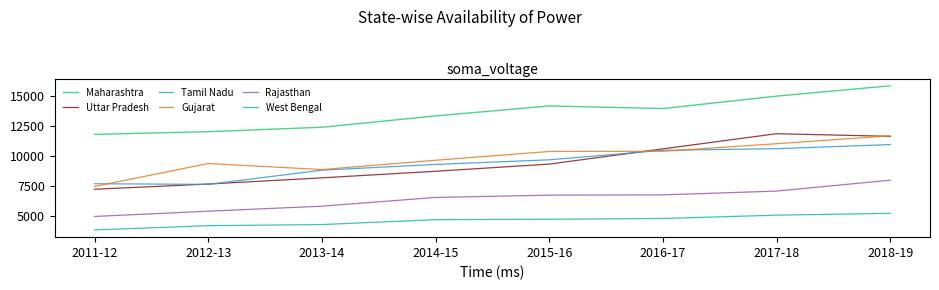

At which category does the chart reach its minimum across all series?

2011-12